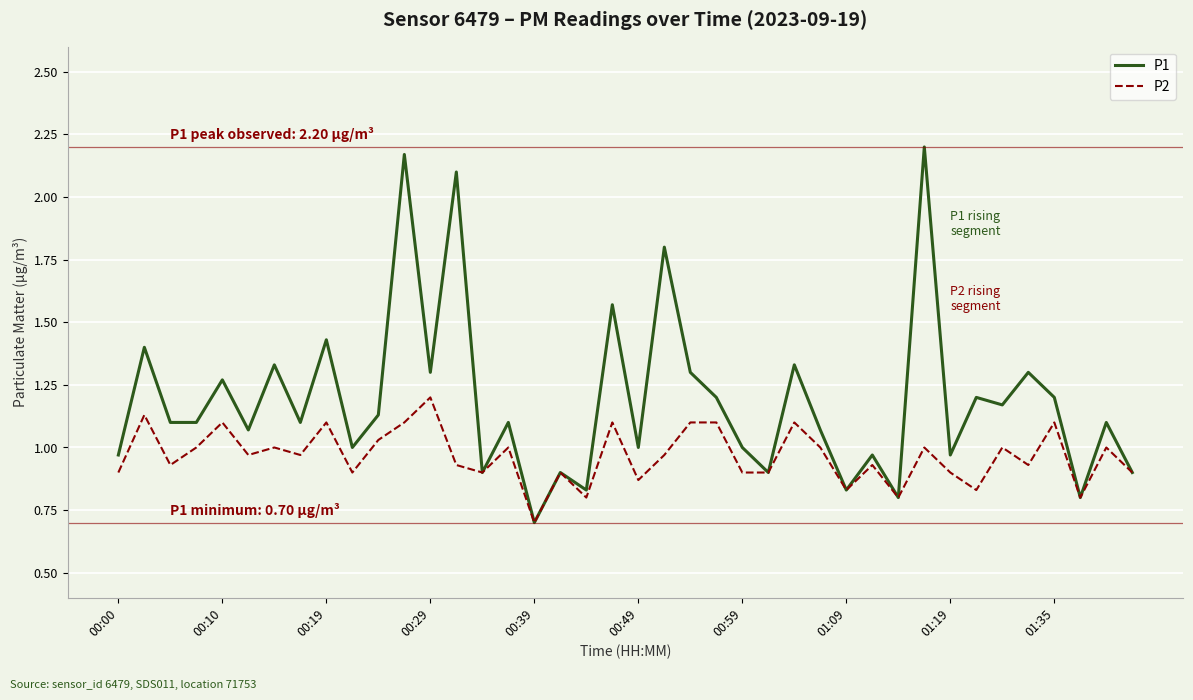

What is the difference between the maximum and minimum values in the P2 series?

0.5